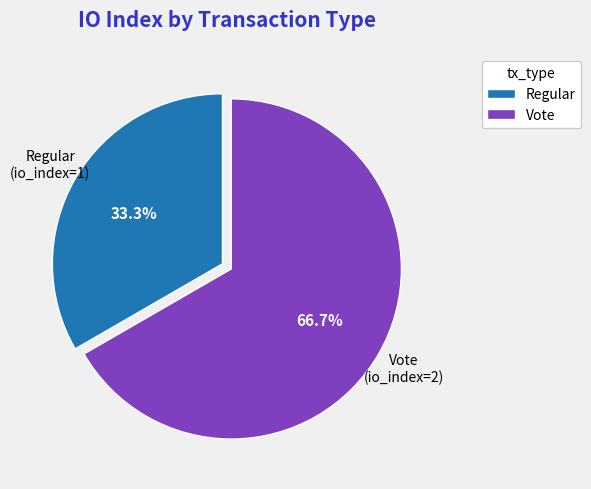

Between Regular and Vote, which is larger?

Vote